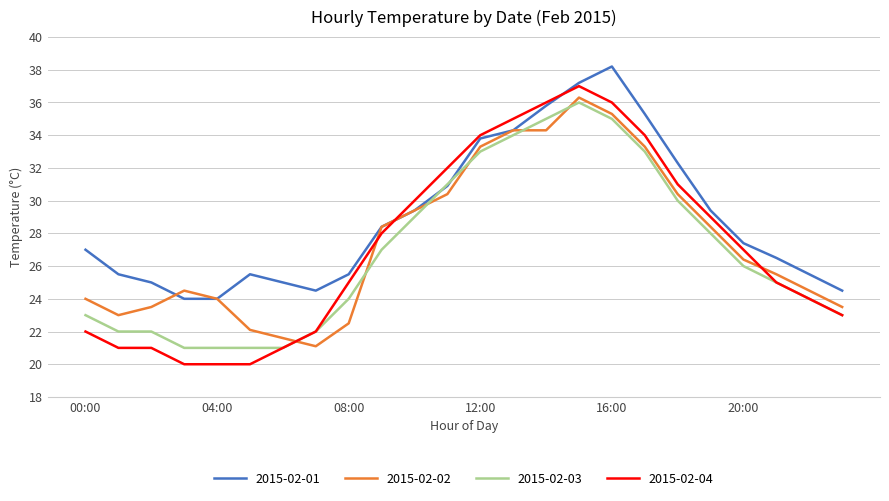

Reading left to right, extract all data points from this chart.

2015-02-01: 27.0	25.5	25.0	24.0	24.0	25.5	25.0	24.5	25.5	28.4	29.4	30.9	33.8	34.3	35.8	37.2	38.2	35.3	32.3	29.4	27.4	26.5	25.5	24.5
2015-02-02: 24.0	23.0	23.5	24.5	24.0	22.1	21.6	21.1	22.5	28.4	29.4	30.4	33.3	34.3	34.3	36.3	35.3	33.3	30.4	28.4	26.4	25.5	24.5	23.5
2015-02-03: 23.0	22.0	22.0	21.0	21.0	21.0	21.0	22.0	24.0	27.0	29.0	31.0	33.0	34.0	35.0	36.0	35.0	33.0	30.0	28.0	26.0	25.0	24.0	23.0
2015-02-04: 22.0	21.0	21.0	20.0	20.0	20.0	21.0	22.0	25.0	28.0	30.0	32.0	34.0	35.0	36.0	37.0	36.0	34.0	31.0	29.0	27.0	25.0	24.0	23.0